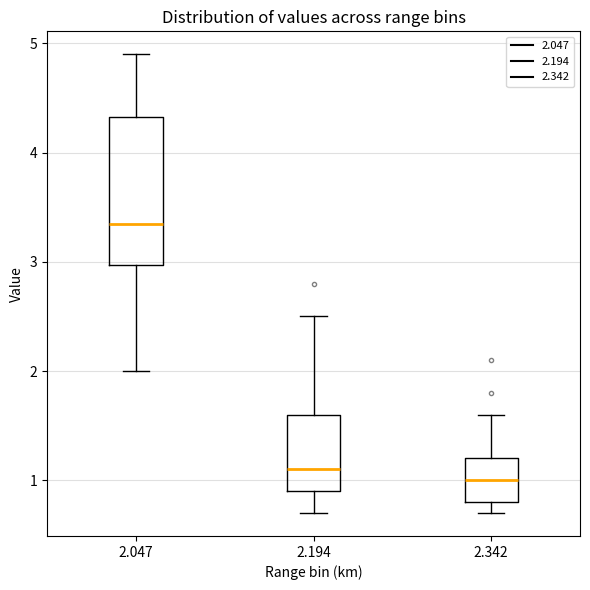

Reading left to right, read every box against the y-axis: the position of its median line, the range the box covers, and the ends of its whiskers. The values are not printed on the chart, so give them approximately, as read against the axis.

2.047: median 3.4, box 3.0 to 4.3, whiskers 2.0 to 4.9
2.194: median 1.1, box 0.9 to 1.6, whiskers 0.7 to 2.5
2.342: median 1.0, box 0.8 to 1.2, whiskers 0.7 to 1.6